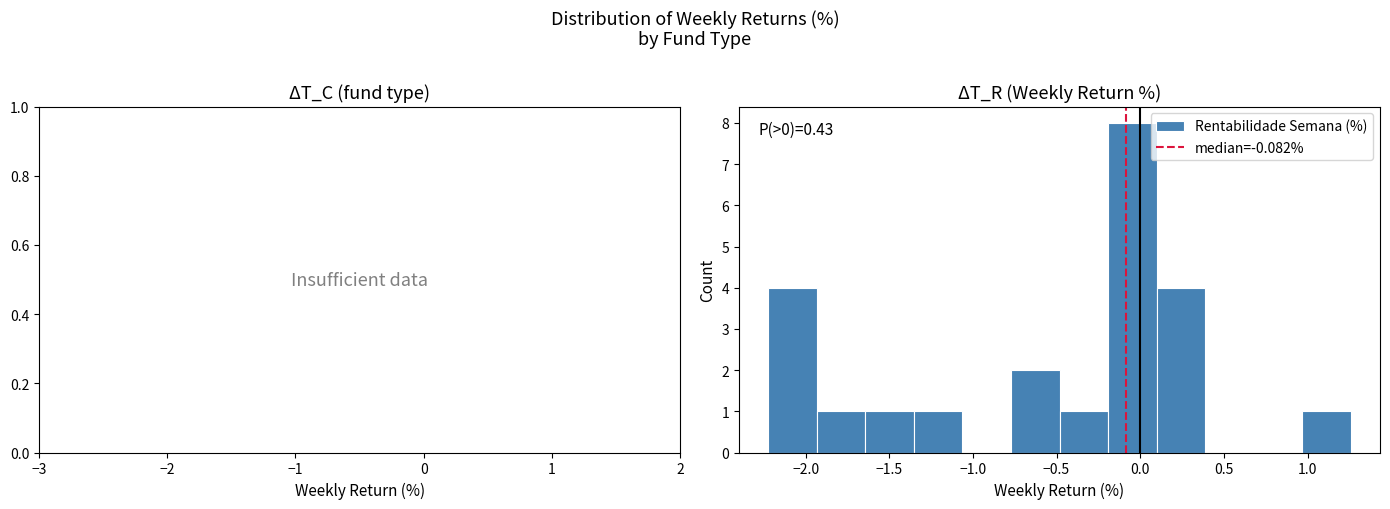

Which range on the x-axis has the tallest bar?

-0.20 to 0.10